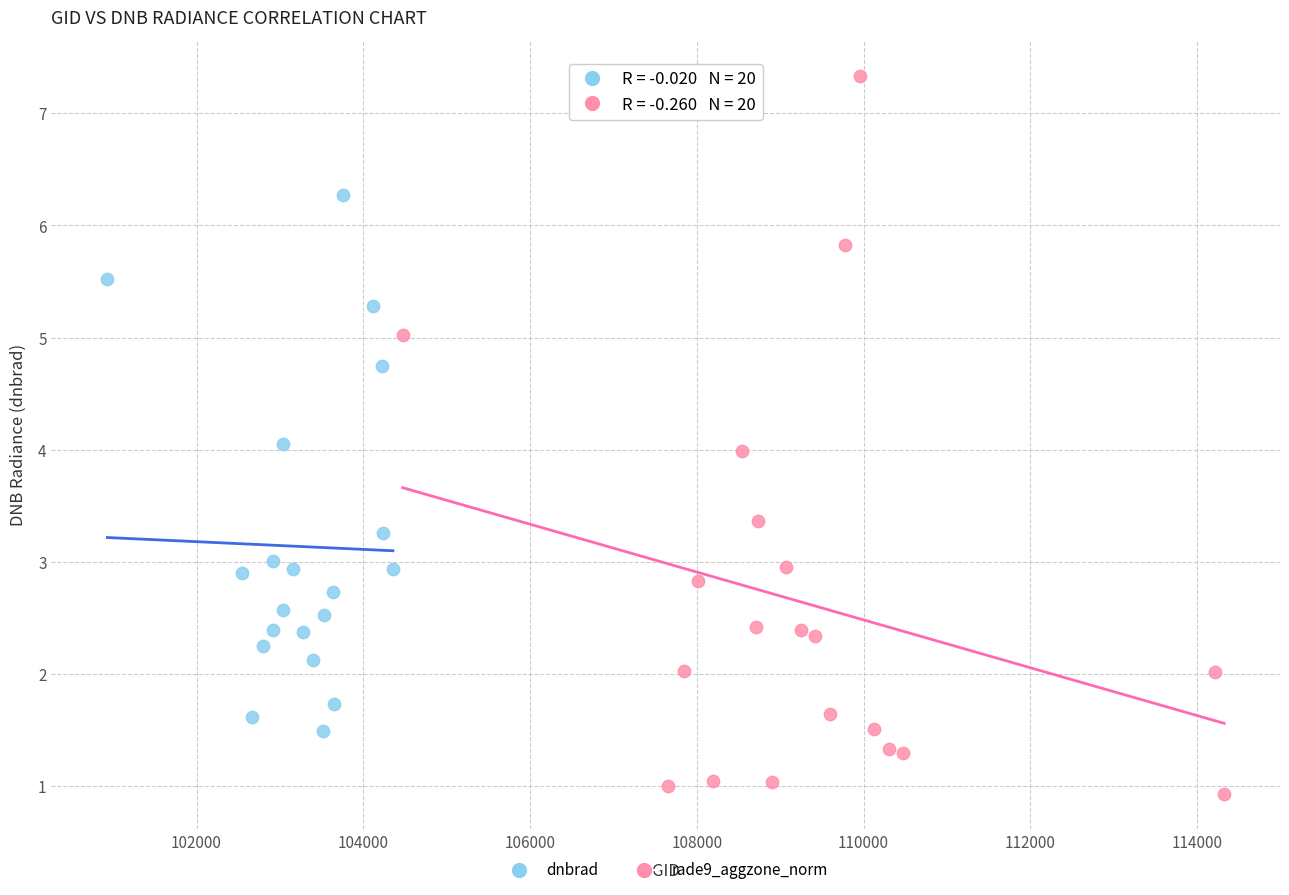

Which series reaches the minimum Y coordinate?

rade9_aggzone_norm